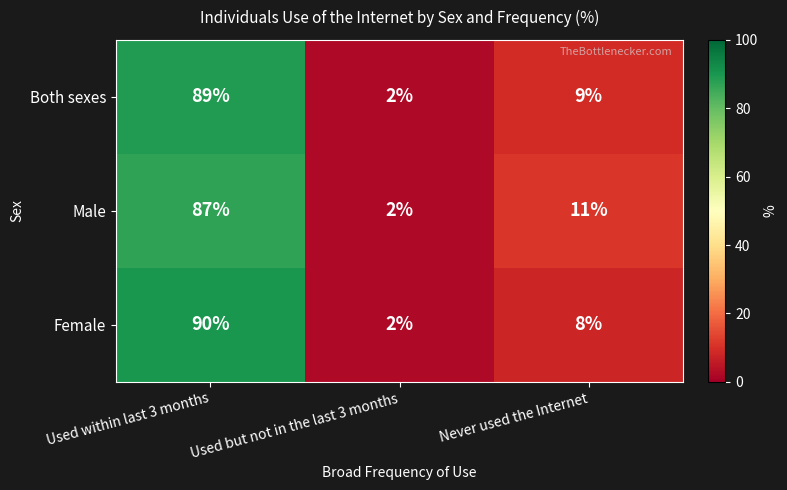

Reading right to left, transcribe all the data shown in this chart.

Both sexes: Never used the Internet=9	Used but not in the last 3 months=2	Used within last 3 months=89
Male: Never used the Internet=11	Used but not in the last 3 months=2	Used within last 3 months=87
Female: Never used the Internet=8	Used but not in the last 3 months=2	Used within last 3 months=90